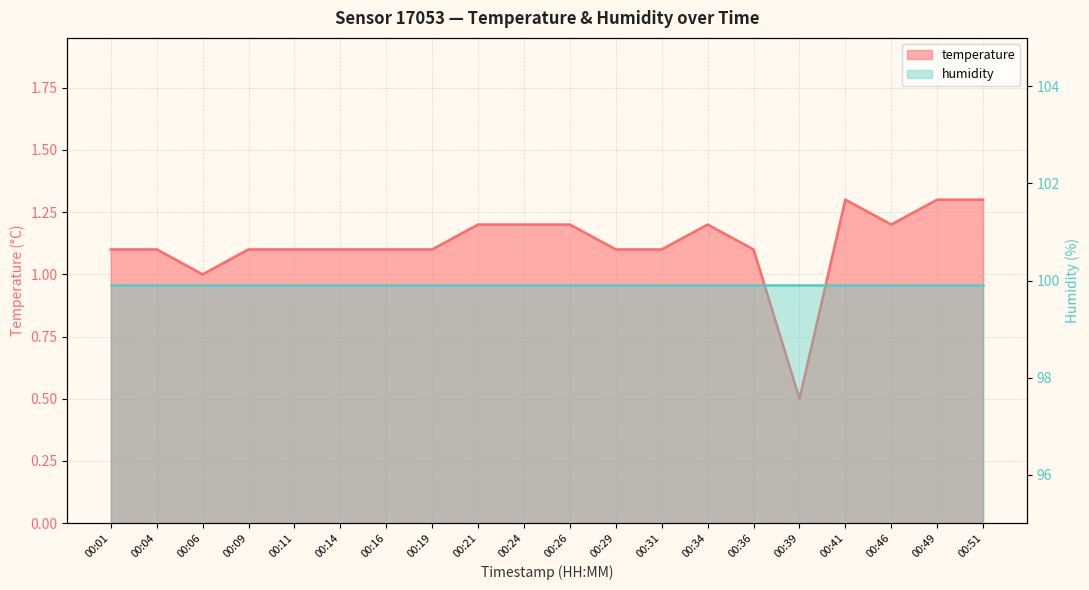

True or false: the data has more than 0 interior local peaks.

True